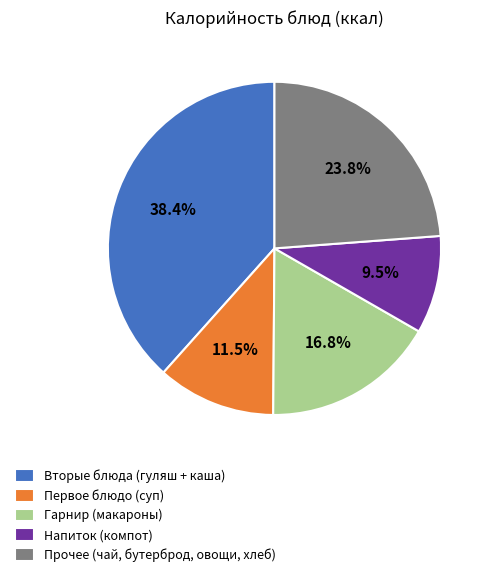

Rank the categories by value from highest to lowest.

Вторые блюда (гуляш + каша), Прочее (чай, бутерброд, овощи, хлеб), Гарнир (макароны), Первое блюдо (суп), Напиток (компот)